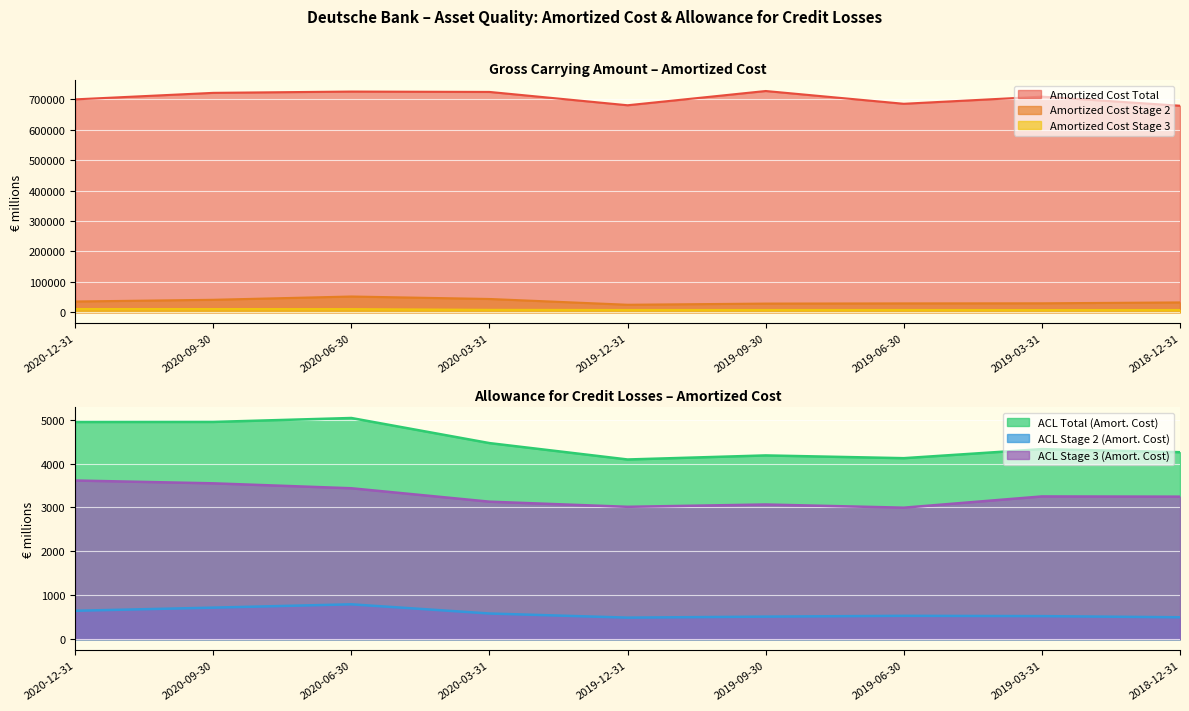

How many lines are shown in the chart?

6